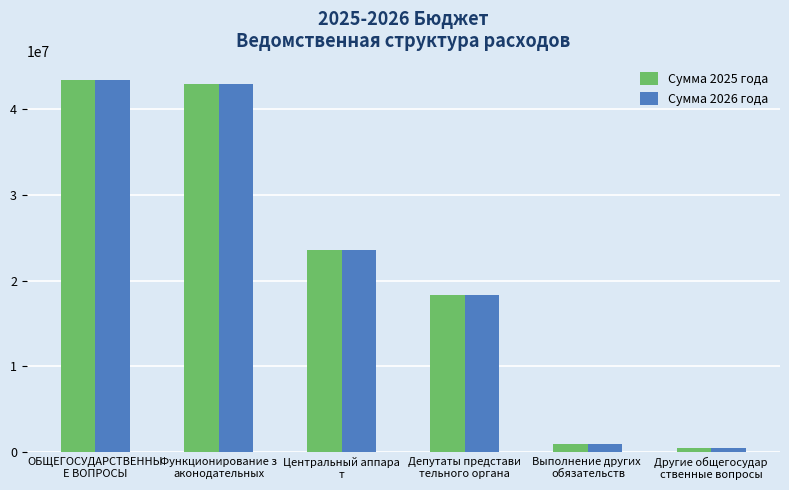

True or false: Сумма 2025 года has a value of 27658760 at ОБЩЕГОСУДАРСТВЕННЫ
Е ВОПРОСЫ.

False